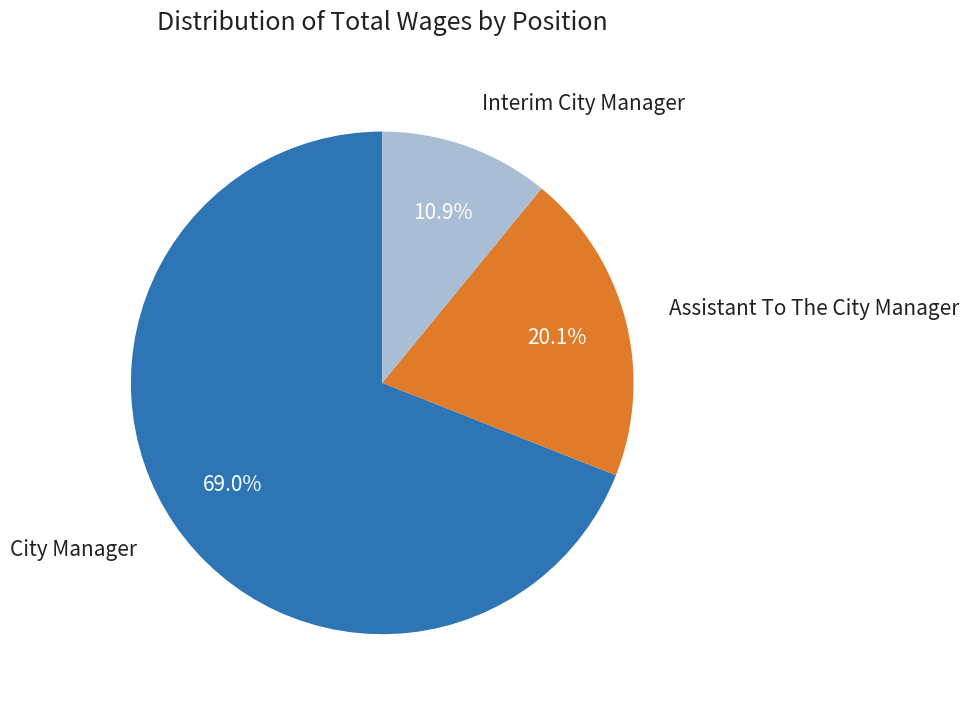

True or false: Assistant To The City Manager accounts for 27% of the total.

False